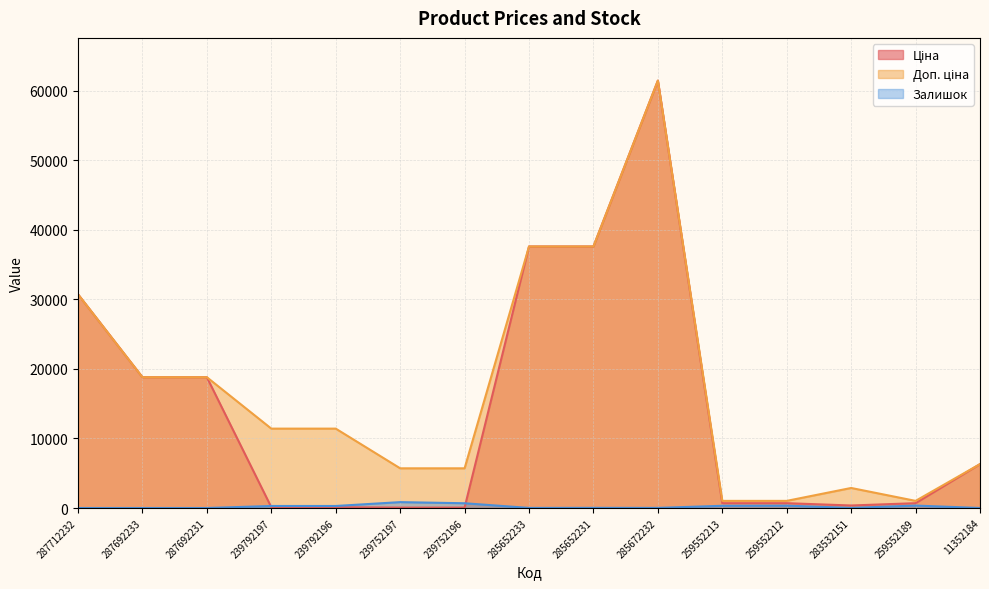

The Залишок series shows 516.4 at 259552189. True or false?

False